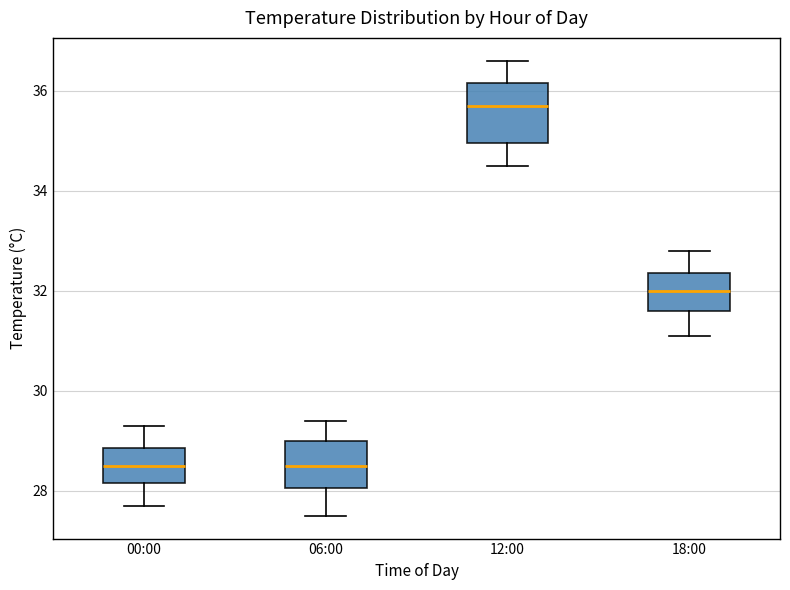

Reading left to right, transcribe this box plot: for each box, give where its median line is, the range the box spans, and where its two whiskers end, as read against the y-axis. The values are not printed on the chart, so give them approximately, as read against the axis.

00:00: median 28.6, box 28.2 to 28.8, whiskers 27.8 to 29.4
06:00: median 28.6, box 28.0 to 29.0, whiskers 27.6 to 29.4
12:00: median 35.8, box 35.0 to 36.2, whiskers 34.6 to 36.6
18:00: median 32.0, box 31.6 to 32.4, whiskers 31.2 to 32.8